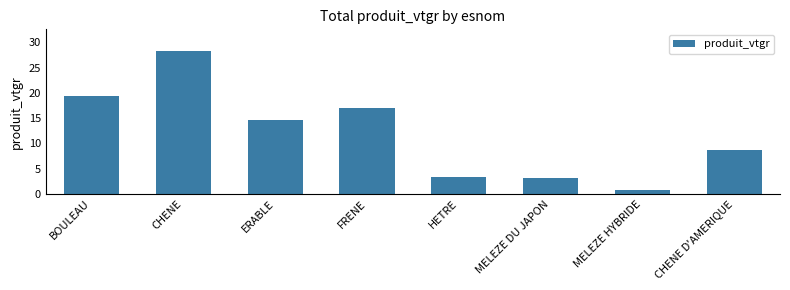

Which category has the highest value across all series?

CHENE